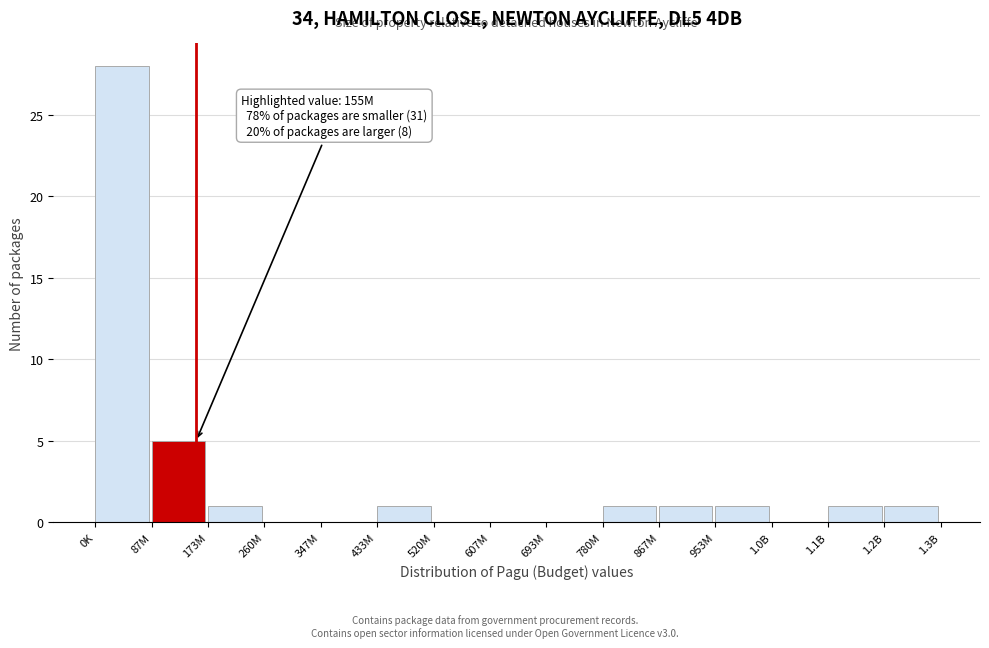

Reading right to left, what are all the values shown in this chart?

1.2B=1	1.1B=1	1.0B=0	953M=1	867M=1	780M=1	693M=0	607M=0	520M=0	433M=1	347M=0	260M=0	173M=1	87M=5	0K=28